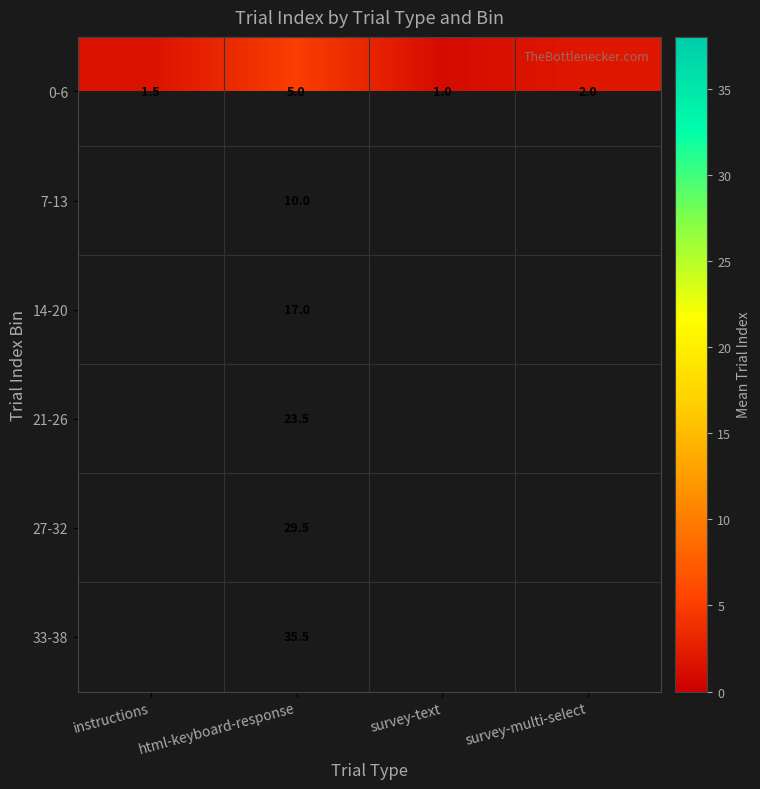

At which category does the chart reach its minimum across all series?

survey-text